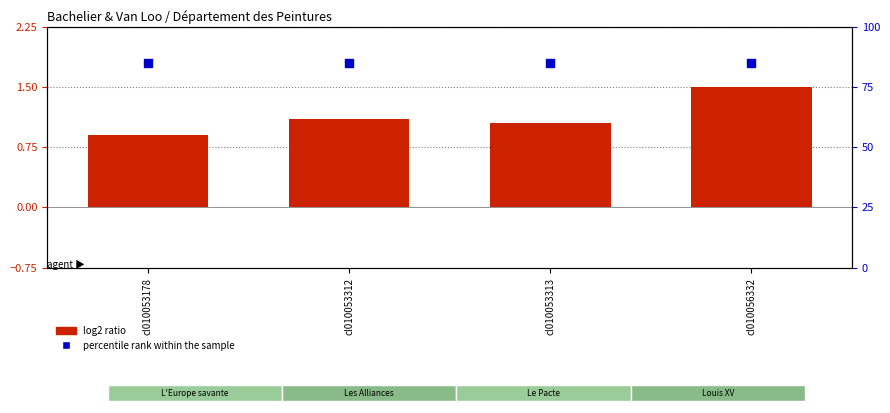

At which category is the sum across all series the highest?

cl010056332